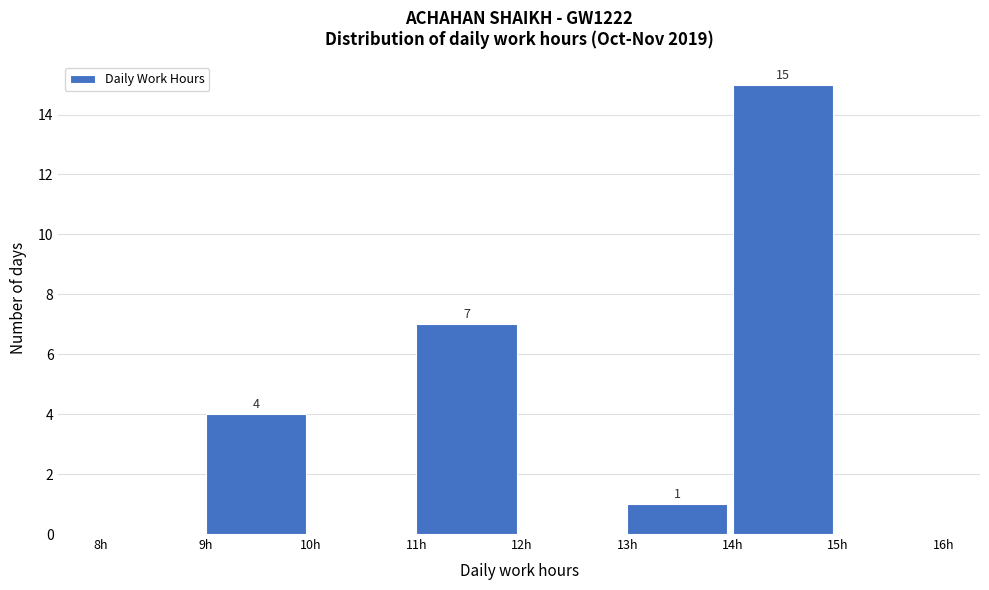

Over which range of the x-axis is the bar tallest?

14 to 15